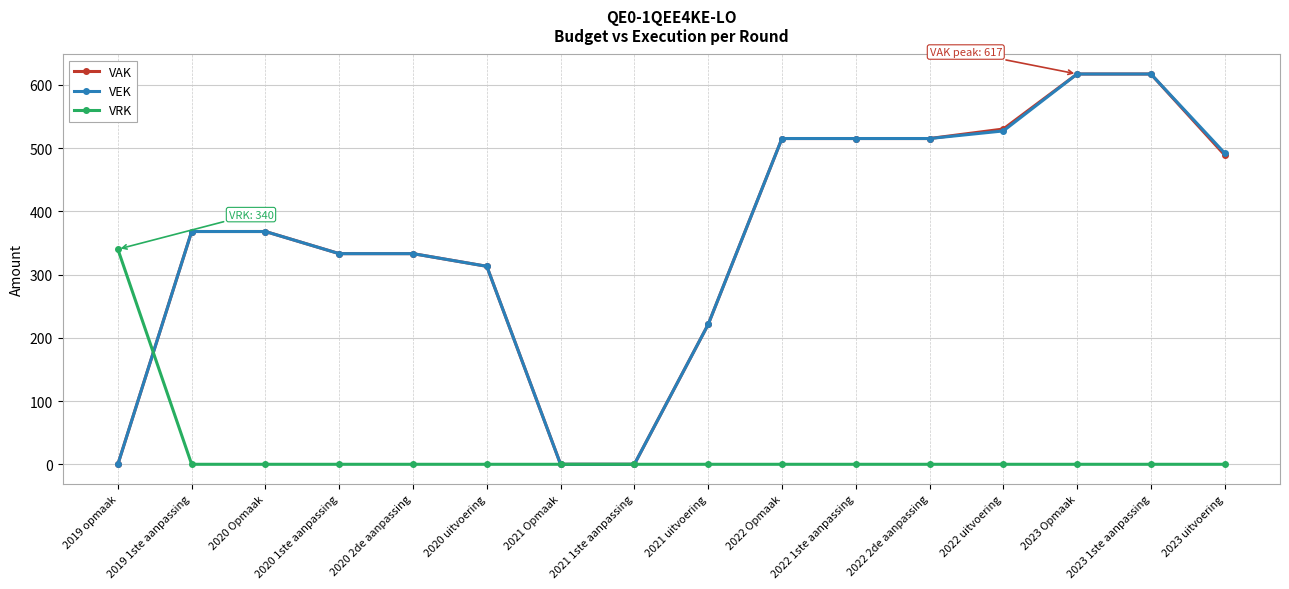

The VRK series shows 0 at 2023 Opmaak. True or false?

True